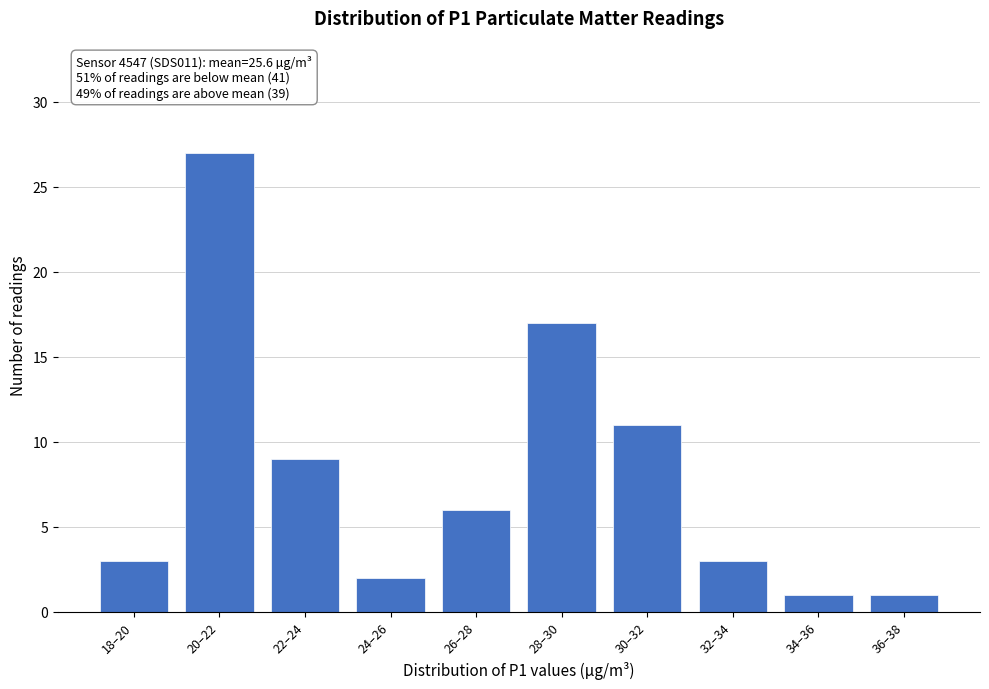

Reading left to right, what are all the values shown in this chart?

3	27	9	2	6	17	11	3	1	1